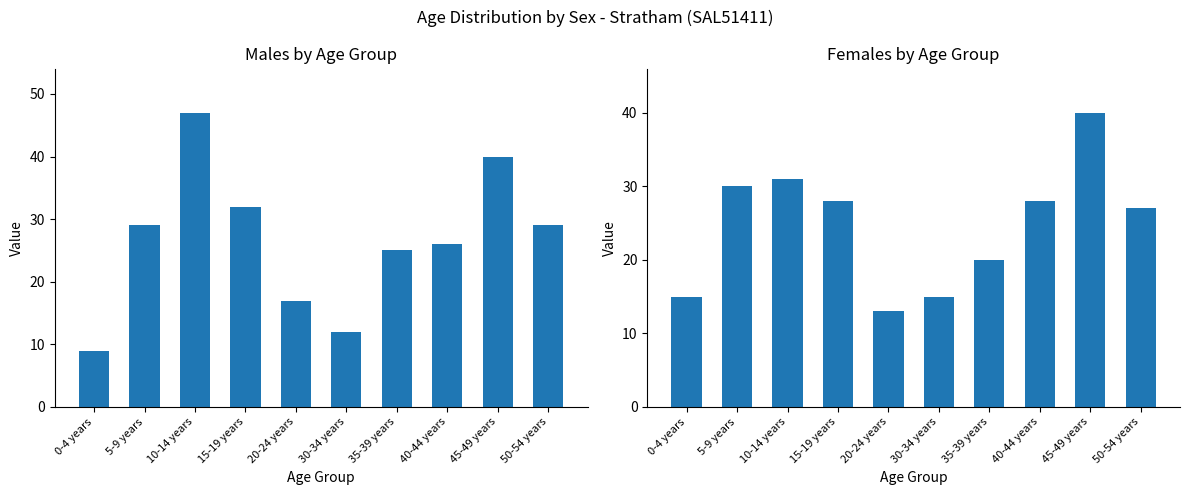

Reading left to right, what are all the values shown in this chart?

Males: 9	29	47	32	17	12	25	26	40	29
Females: 15	30	31	28	13	15	20	28	40	27